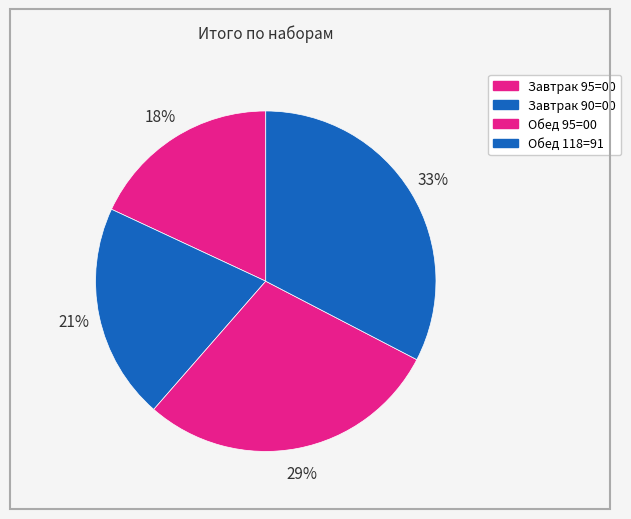

What is the ratio of the value at Обед 95=00 to the value at Обед 118=91?

0.9